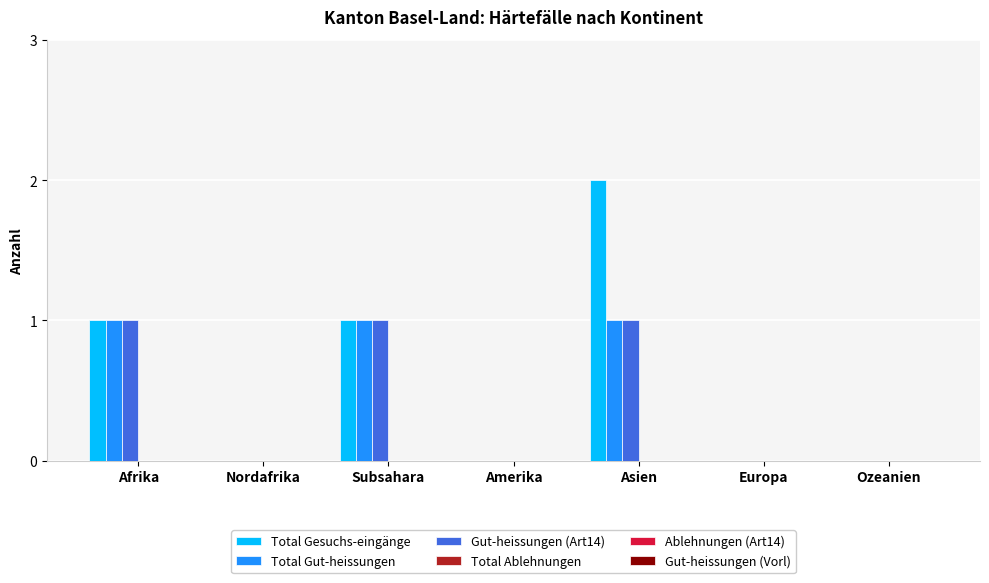

The Total Gut-heissungen series shows 1 at Subsahara. True or false?

True